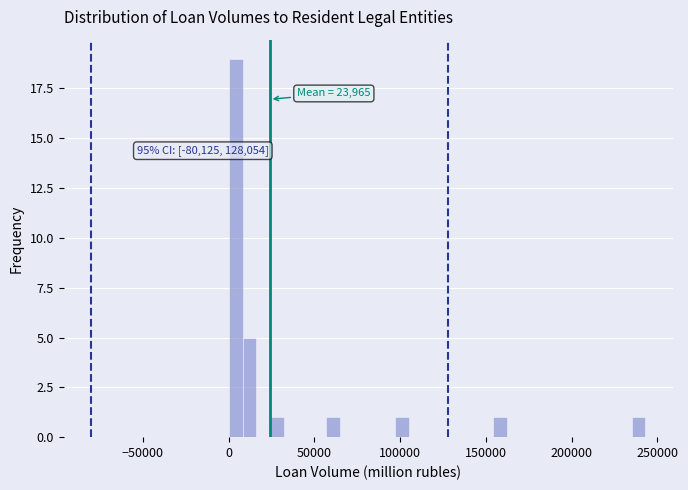

Around what value on the x-axis is the tallest bar? Give the approximate position of its centre, as read against the axis.

5000